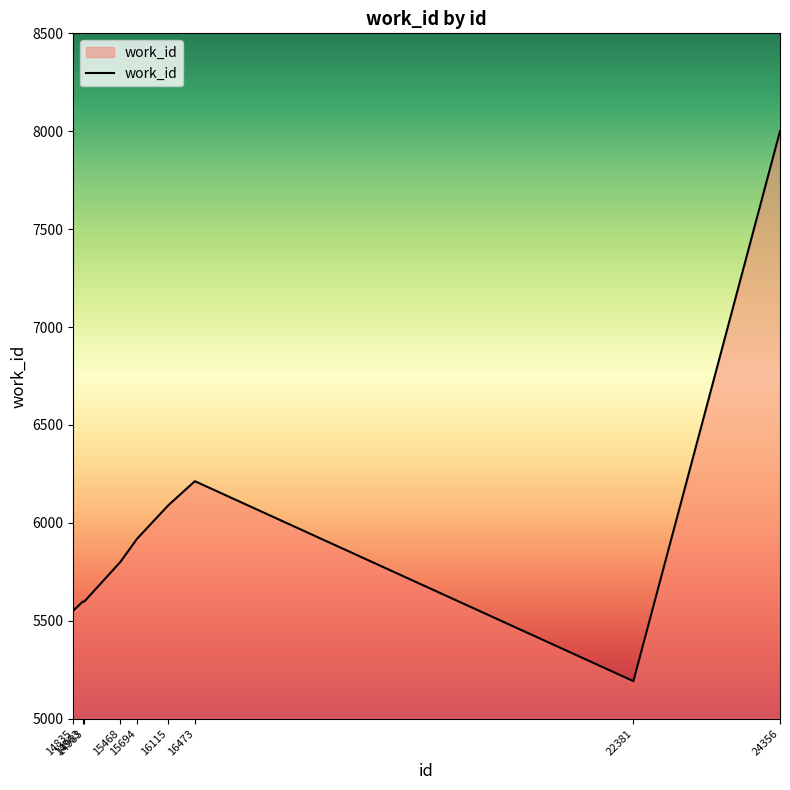

What is the maximum value shown in the chart?

8000